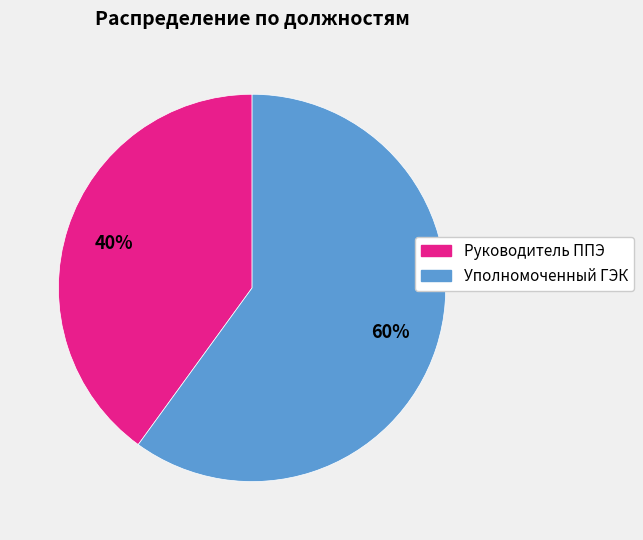

To the nearest percent, what is the average slice percentage?

50%